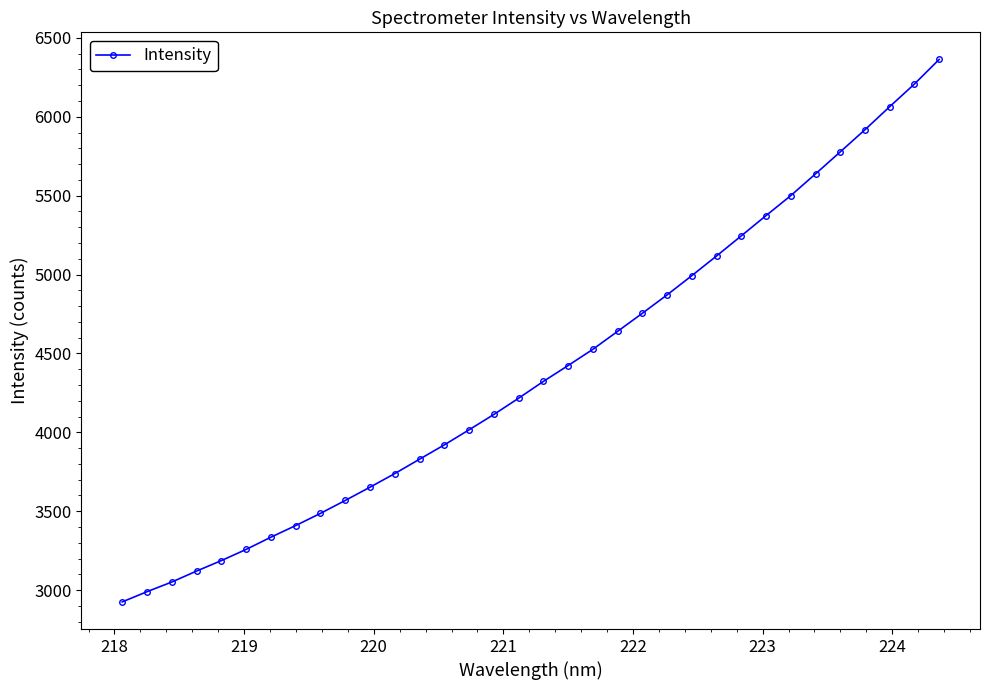

What is the sum of all values?

149554.8